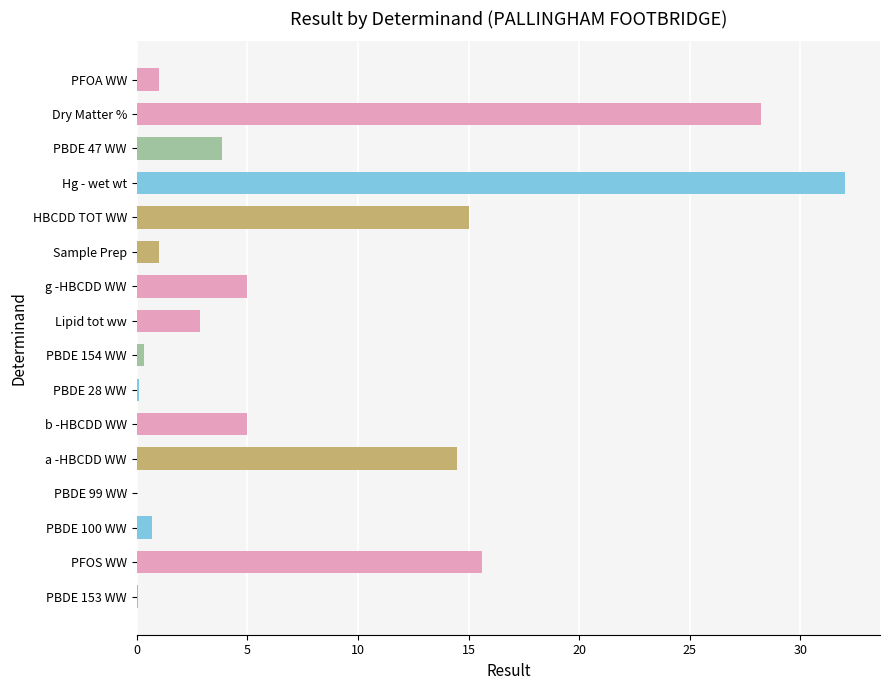

Between Hg - wet wt and PBDE 154 WW, which is larger?

Hg - wet wt